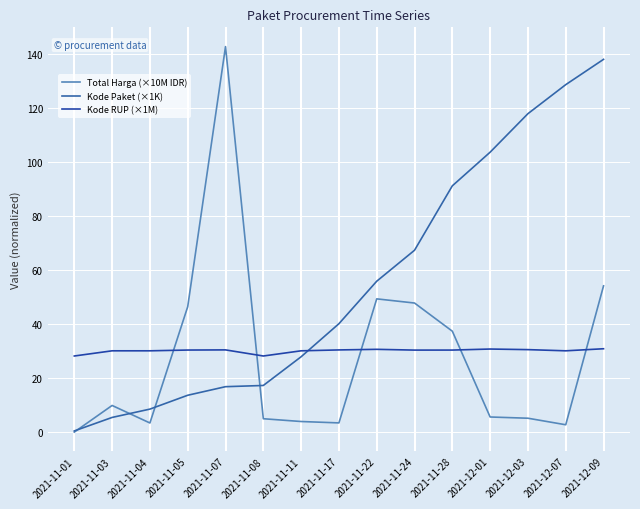

How many interior local valleys does the Kode RUP (×1M) series have?

3